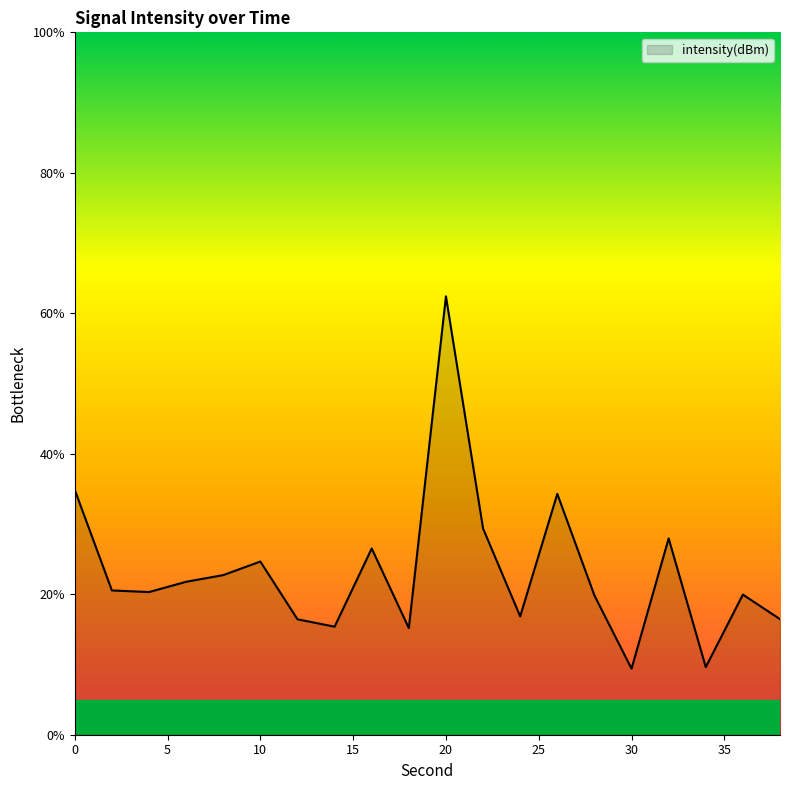

What is the greatest value displayed?

62.4